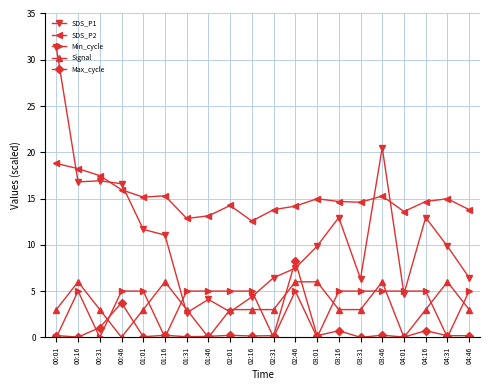

Between 01:01 and 02:46, which series saw the biggest shift?

Max_cycle